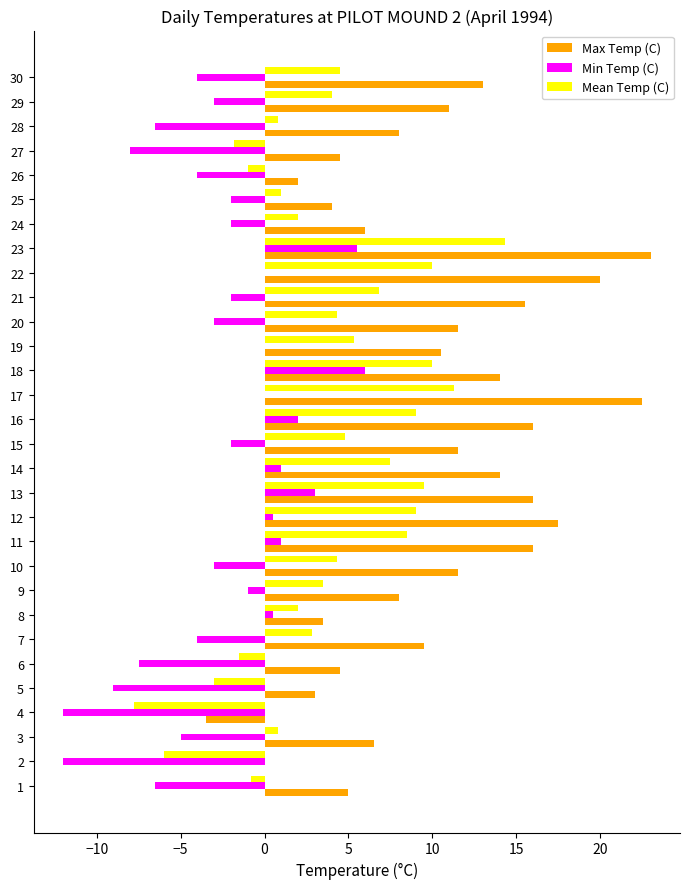

What is the maximum value shown in the chart?

23.0